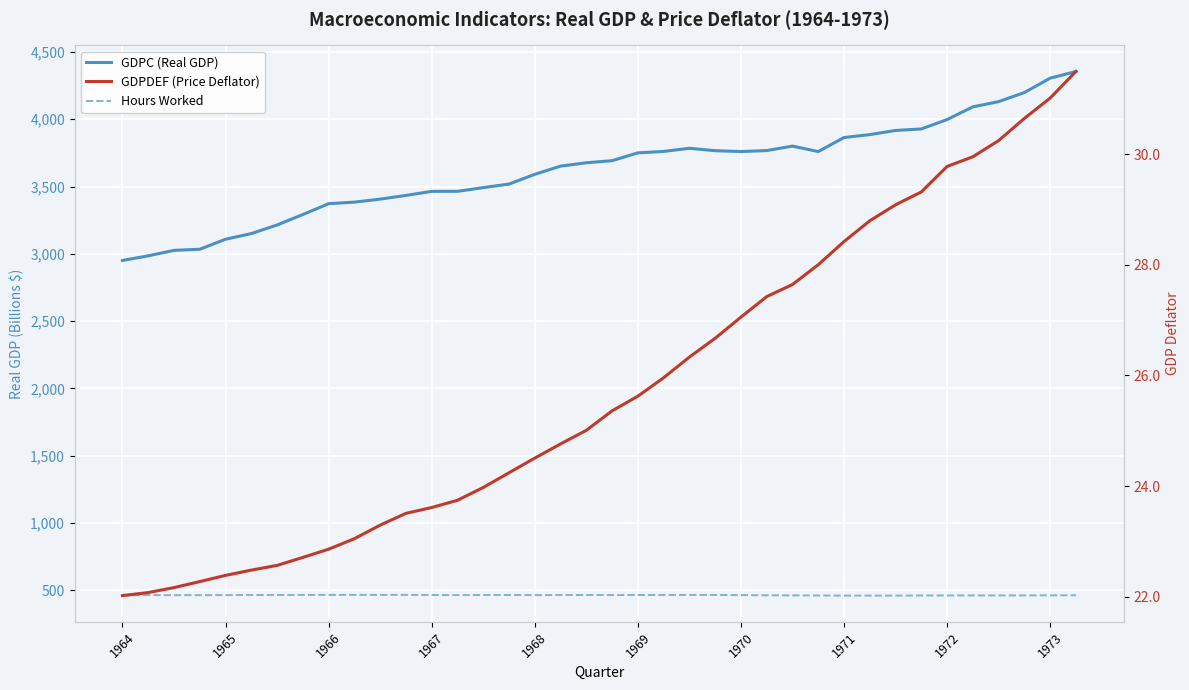

Is the value of GDPC (Real GDP) at 1967 greater than the value of GDPDEF (Price Deflator) at 10?

Yes